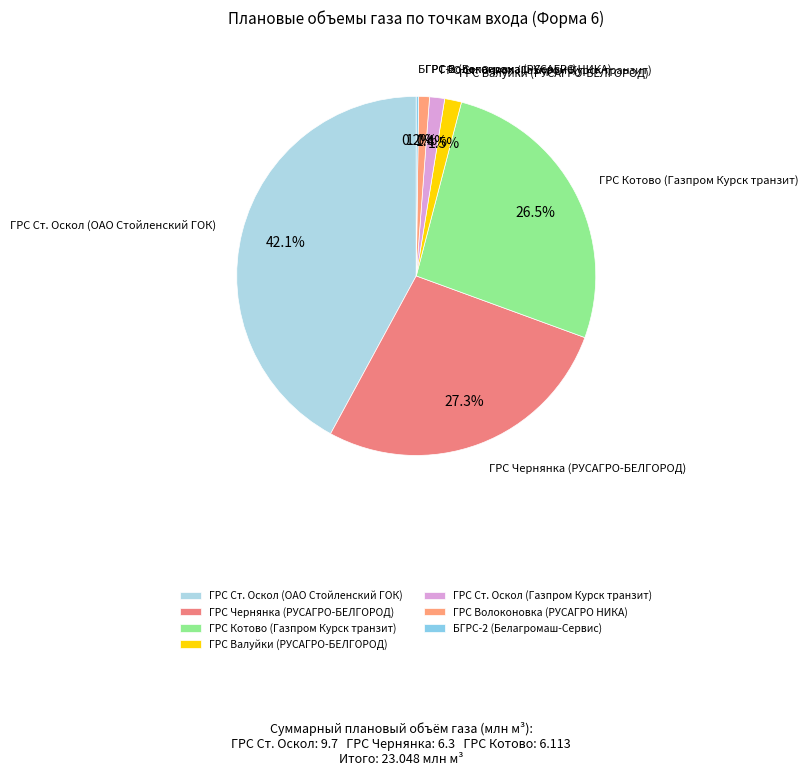

Is there any slice that represents more than half of the pie?

No